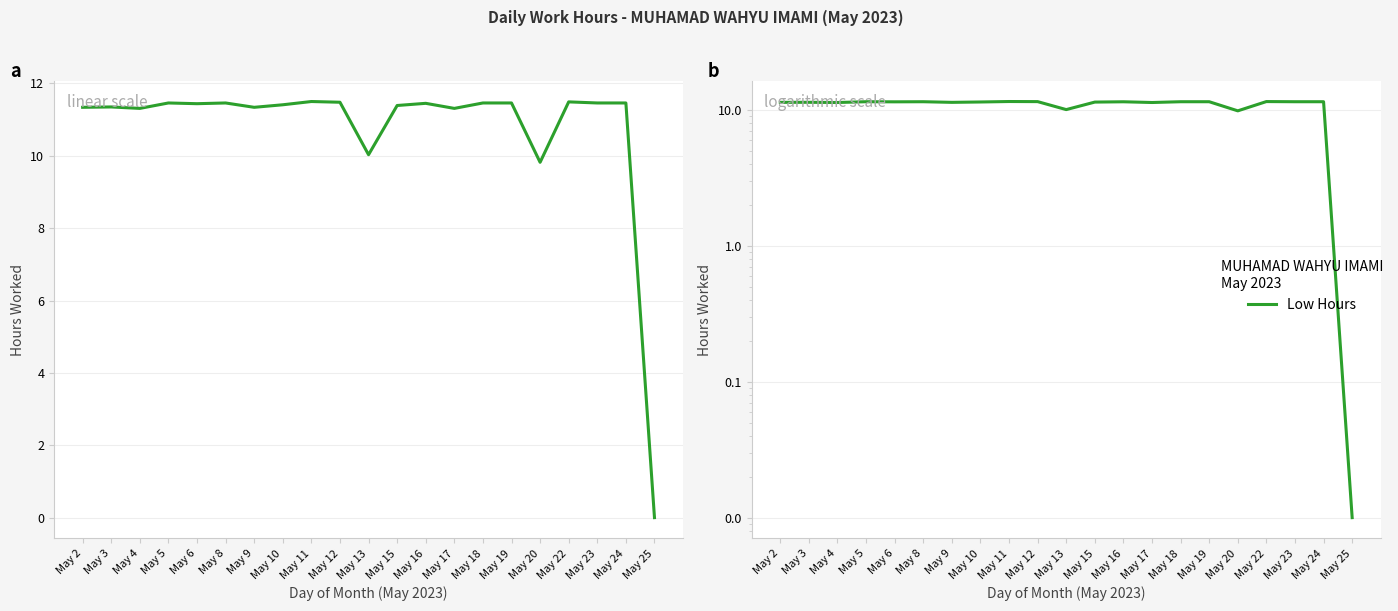

Which category has the lowest value across all series?

May 25